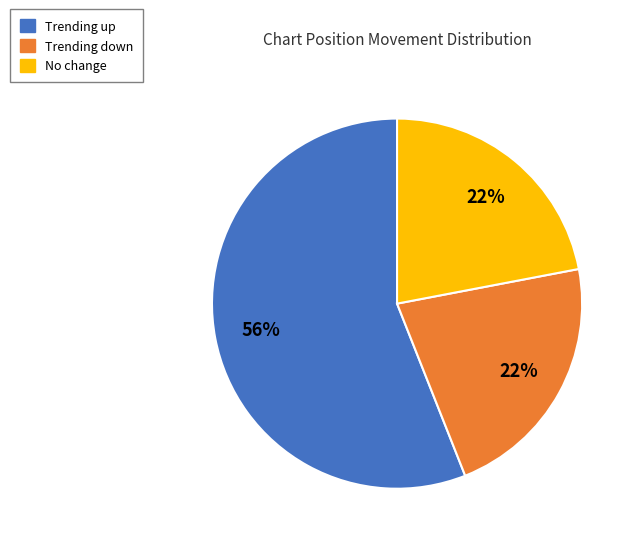

Count the number of slices in the pie.

3